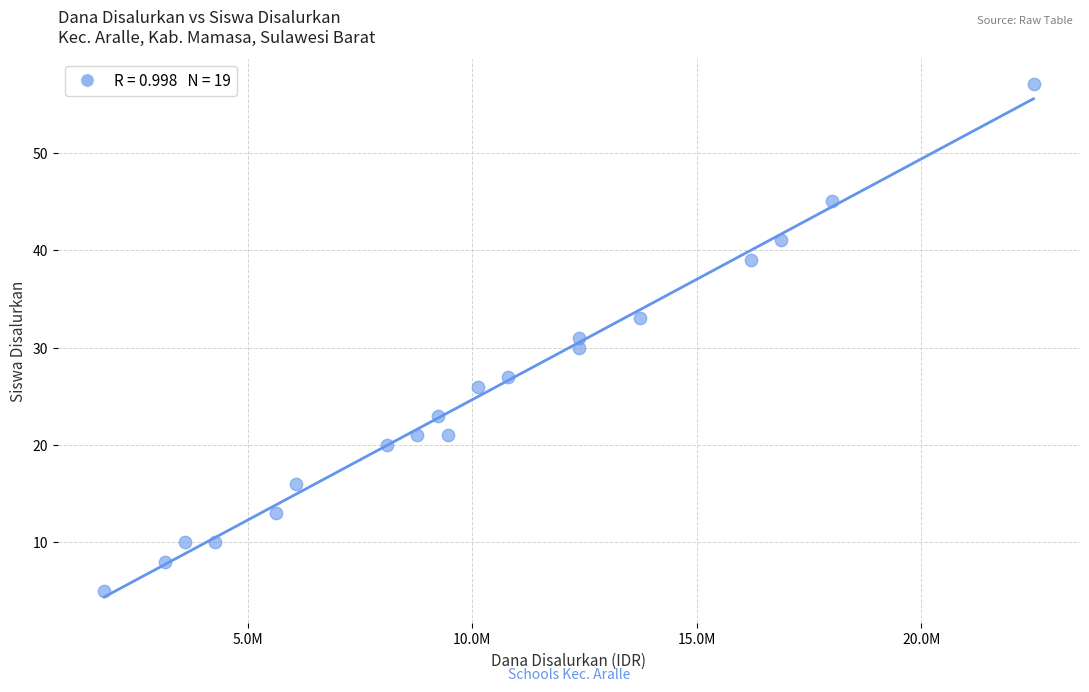

What is the range of X values (max minus min)?

20700000